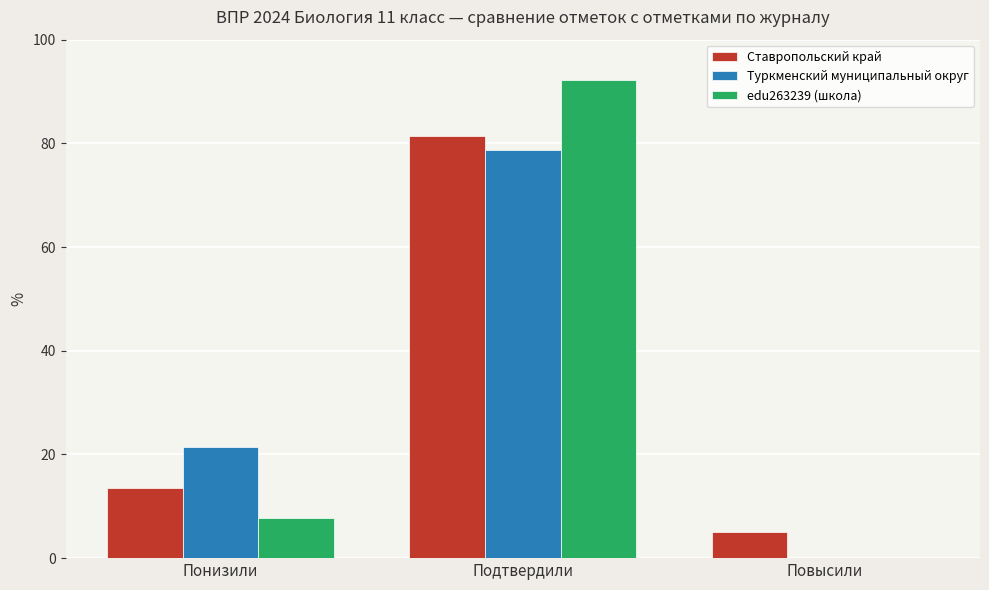

At which label does edu263239 (школа) first exceed 7?

Понизили